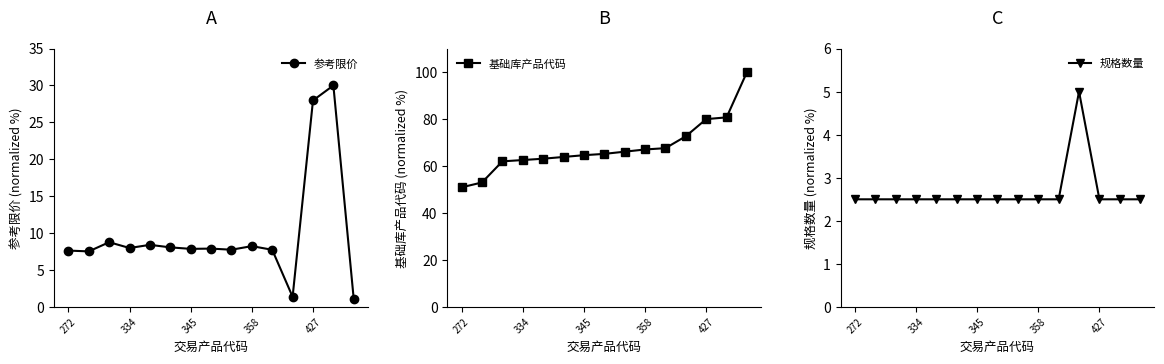

True or false: 规格数量 and 基础库产品代码 intersect in this chart.

False